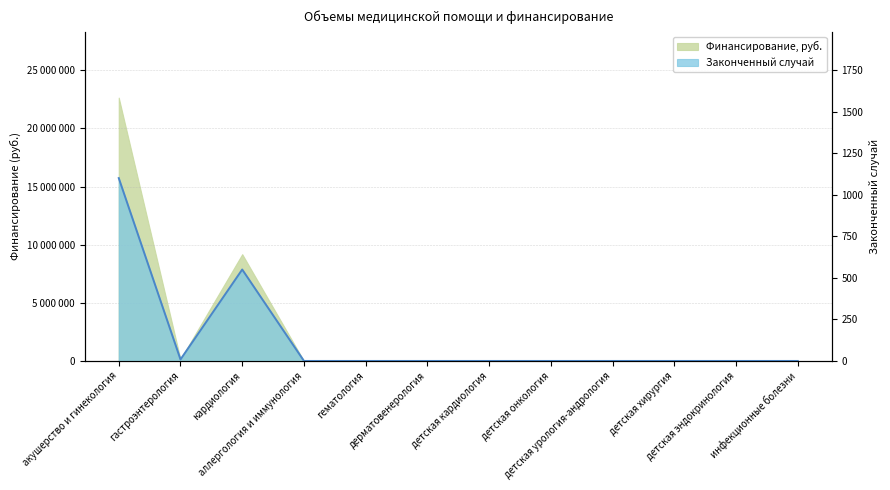

Which label corresponds to the largest value in the chart?

акушерство и гинекология